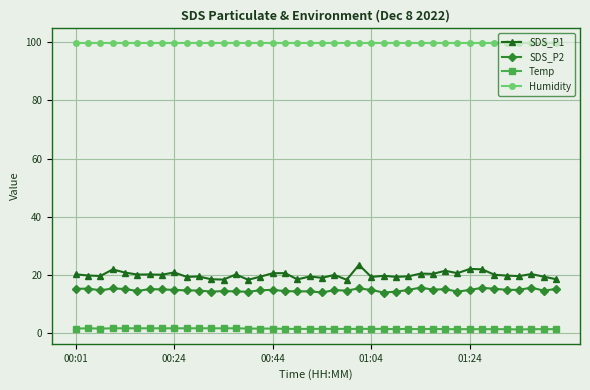

What is the sum of all Temp values?

57.6